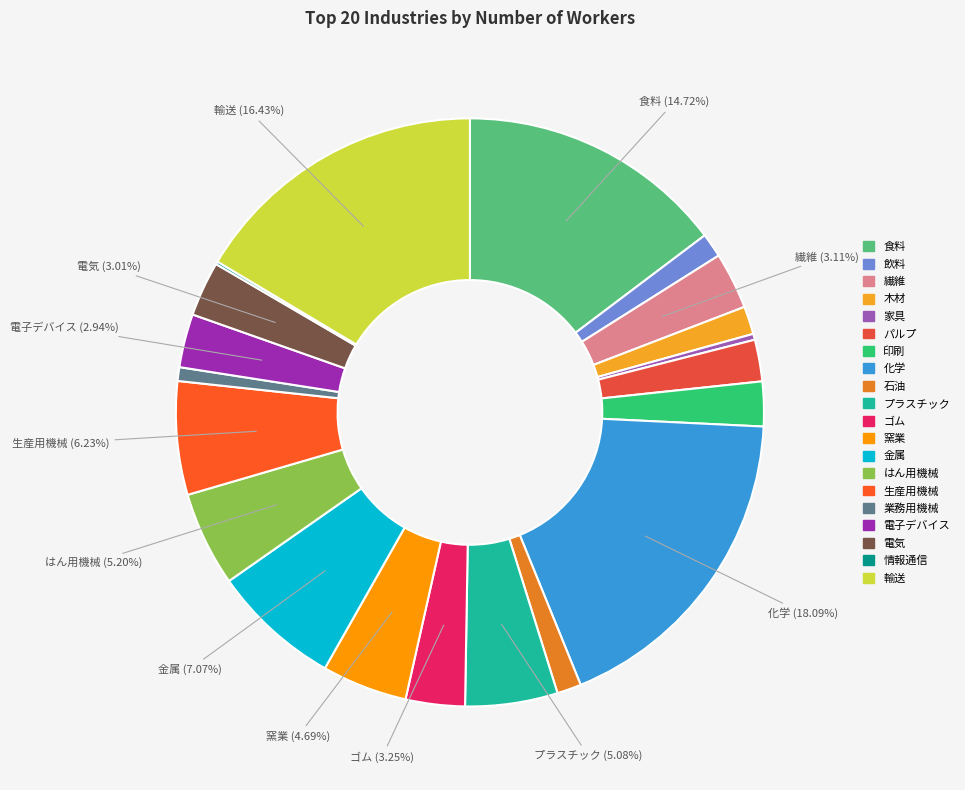

Which slice is the smallest?

情報通信